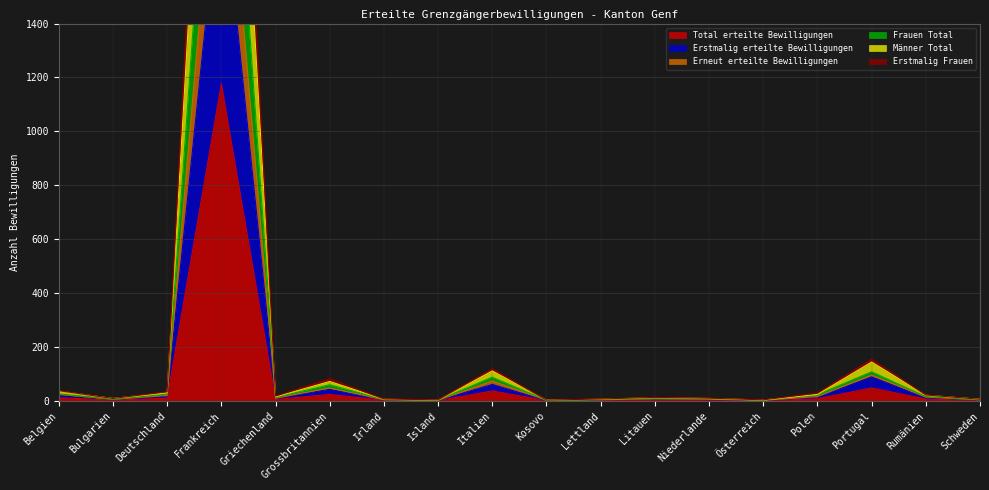

Where is the first local maximum for Frauen Total?

Frankreich